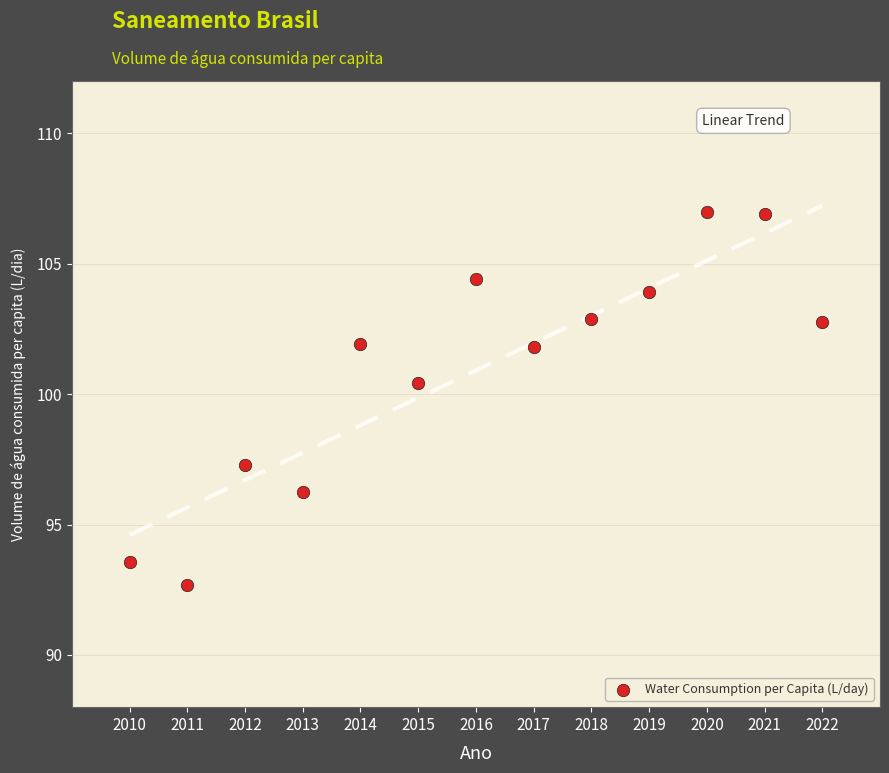

What Y value in the scatter plot is closest to 99?

100.4